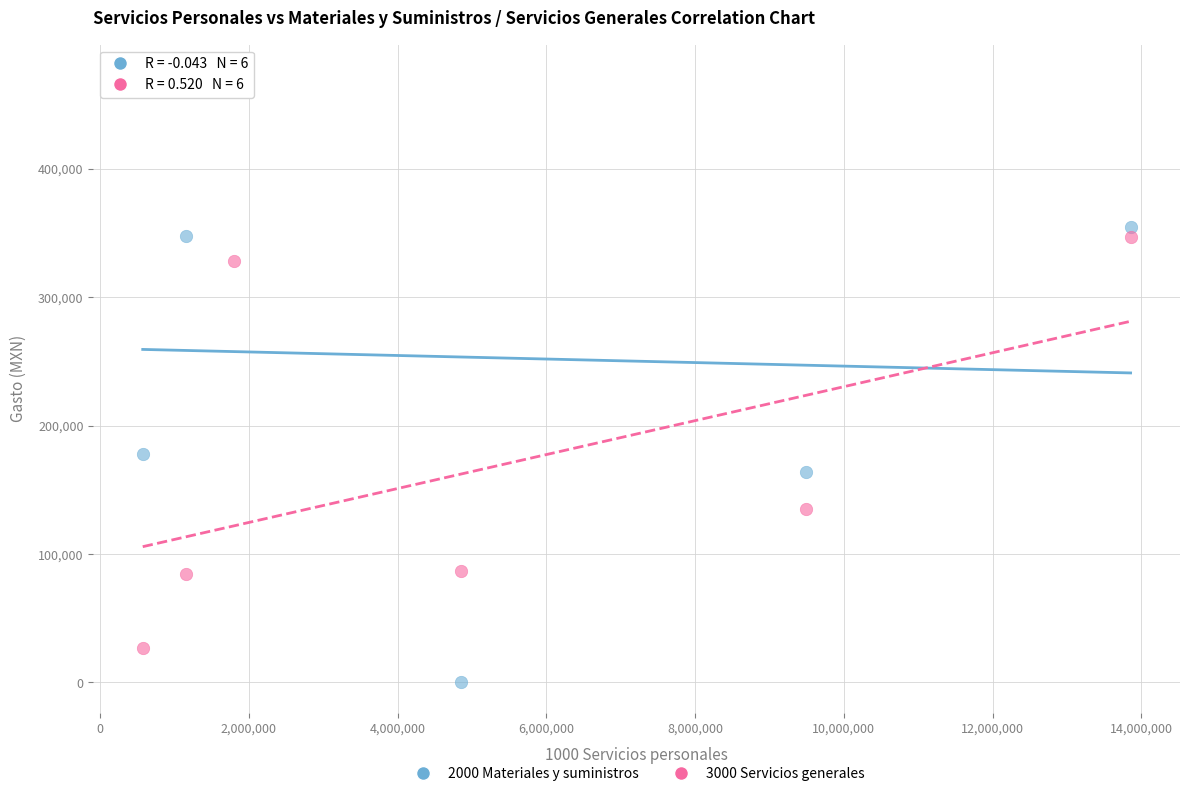

Which series has the largest Y range (max minus min)?

2000 Materiales y suministros